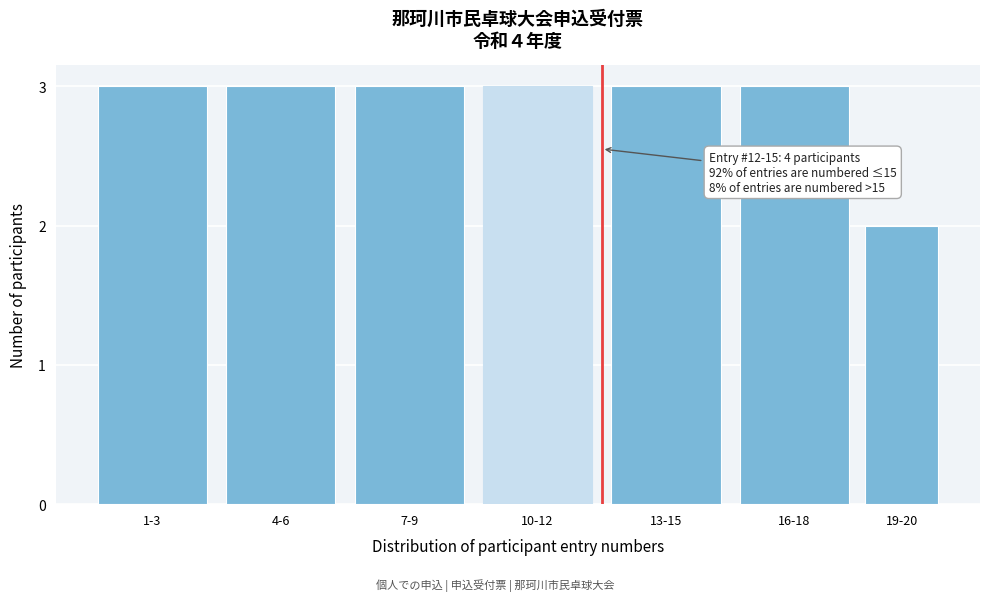

Reading left to right, transcribe all the data shown in this chart.

3	3	3	3	3	3	2